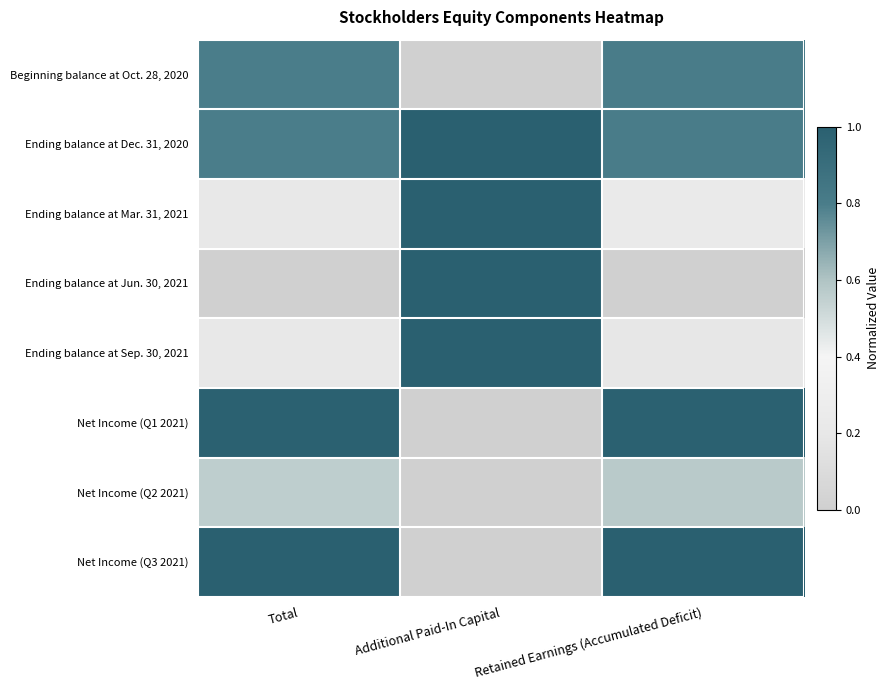

What is the total value across all series at Additional Paid-In Capital?

4.0